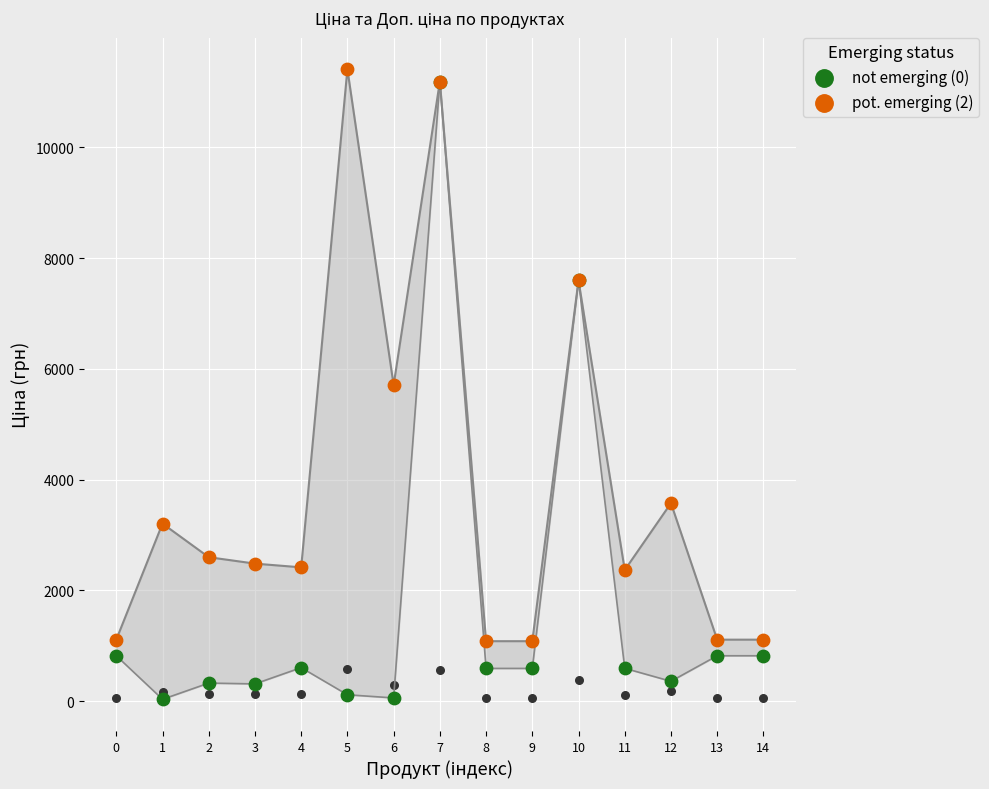

What are all the series names shown in the legend?

not emerging (0), pot. emerging (2)